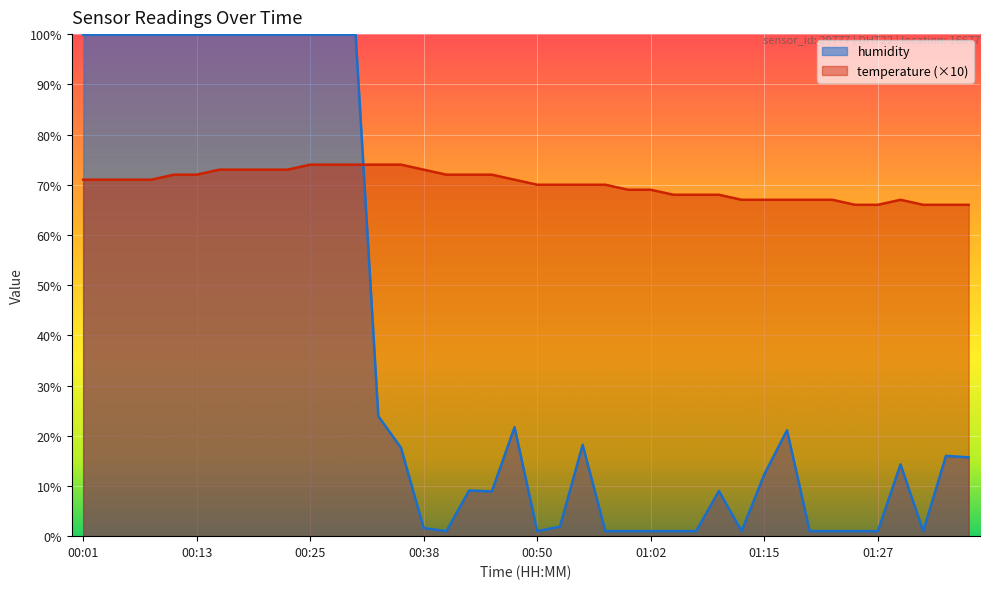

At which label does humidity first exceed 15?

00:01